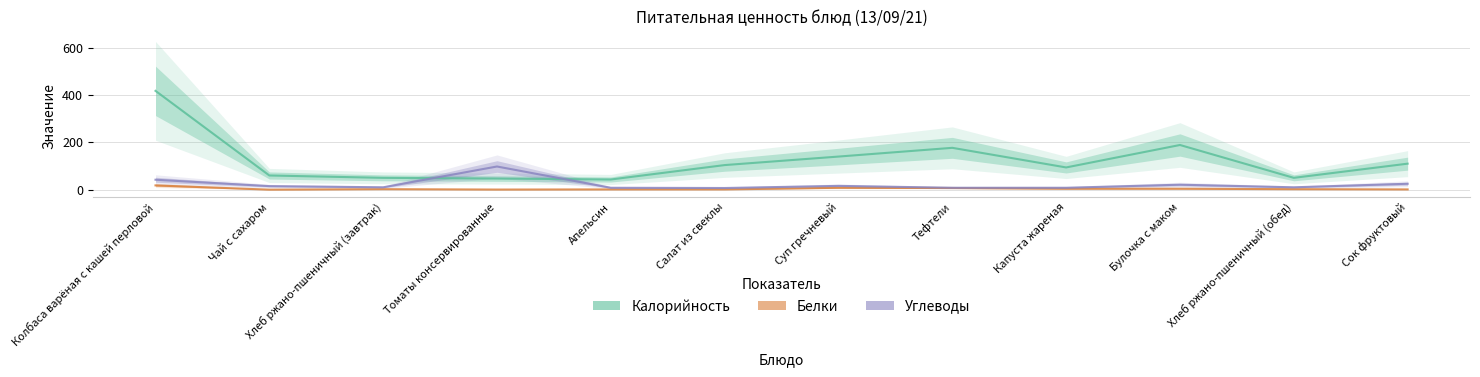

What is the maximum value shown in the chart?

418.0